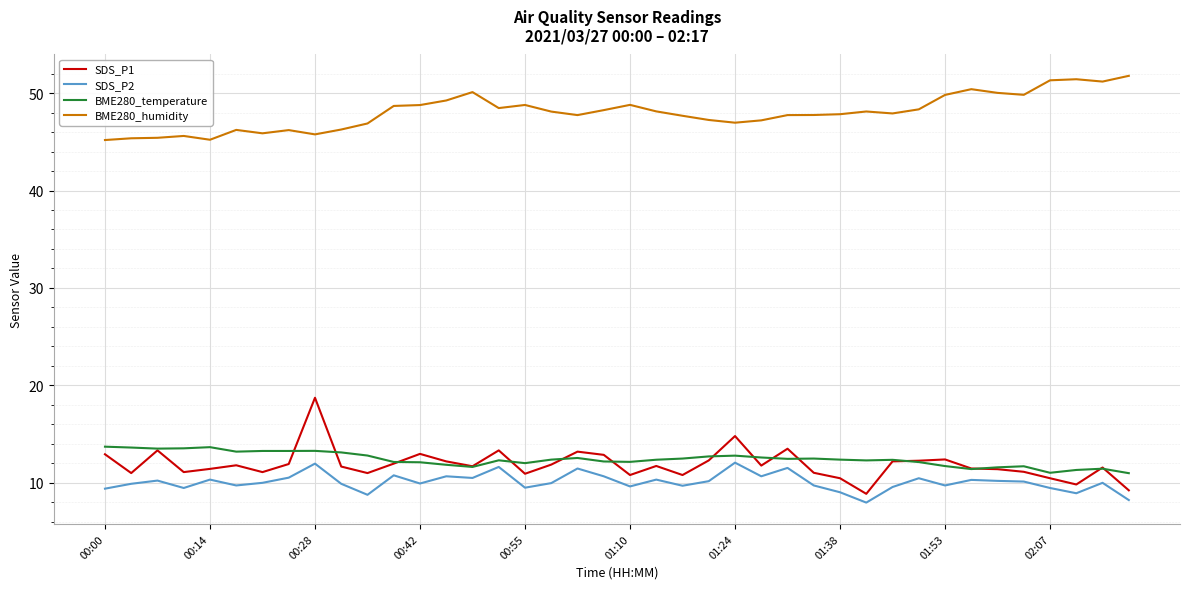

True or false: BME280_humidity and SDS_P2 cross at least once.

False